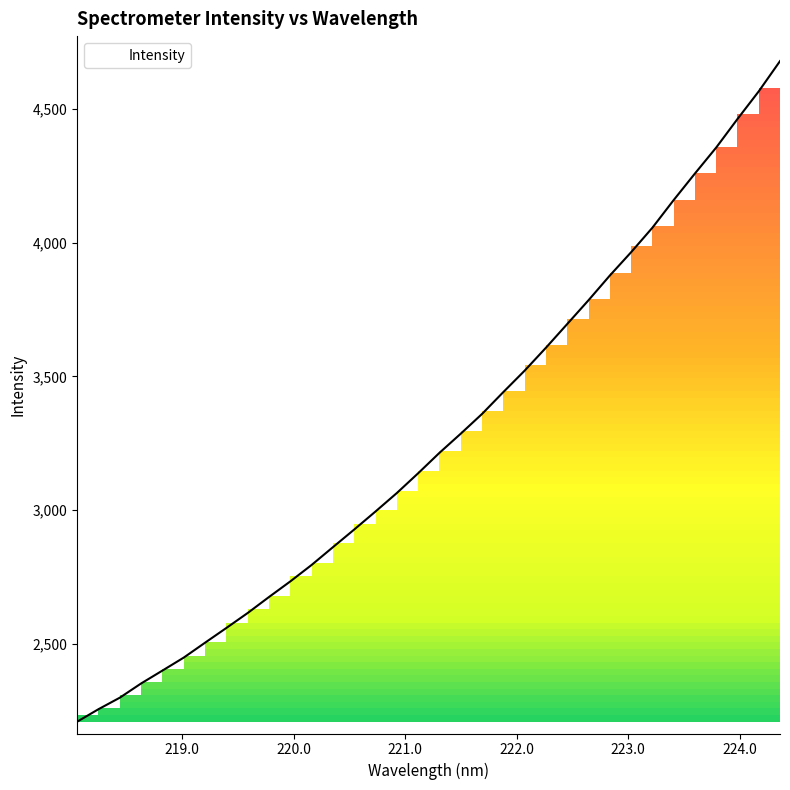

What is the difference between the maximum and minimum values?

2471.9